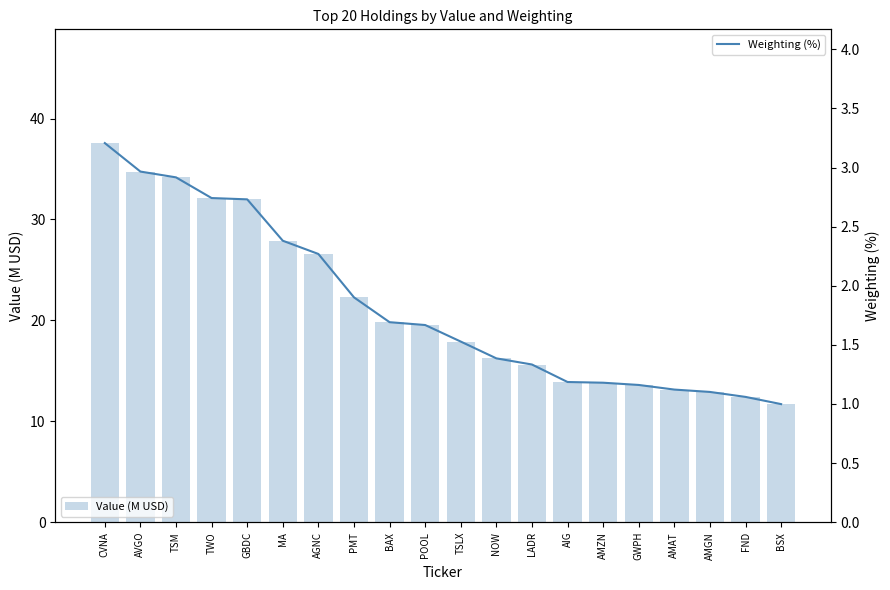

Between MA and BSX, which series saw the biggest shift?

Value (M USD)